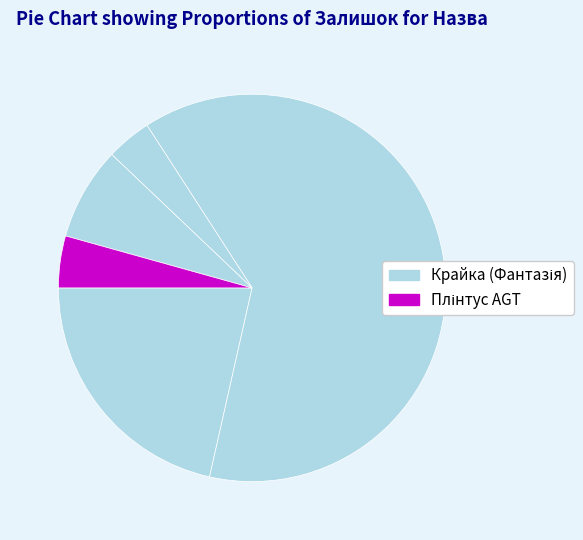

How many slices are in this pie chart?

5